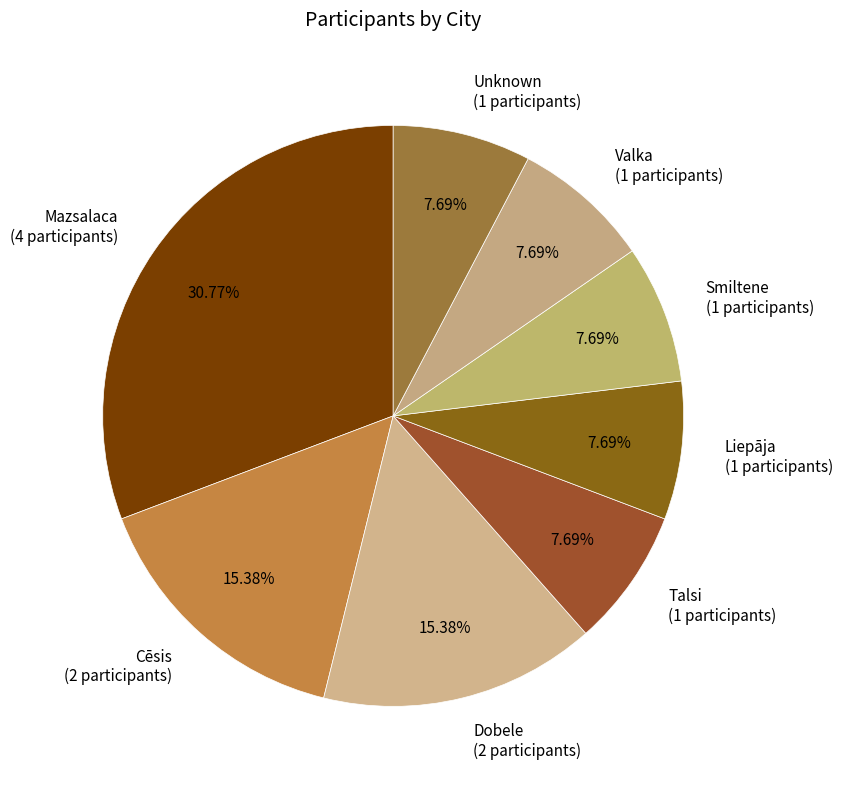

Combined, do Liepāja (1 participants) and Dobele (2 participants) account for over 50%?

No